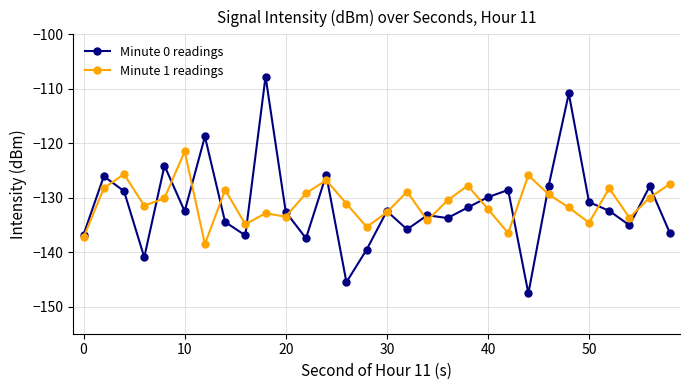

Which series has the largest range (max minus min)?

Minute 0 readings